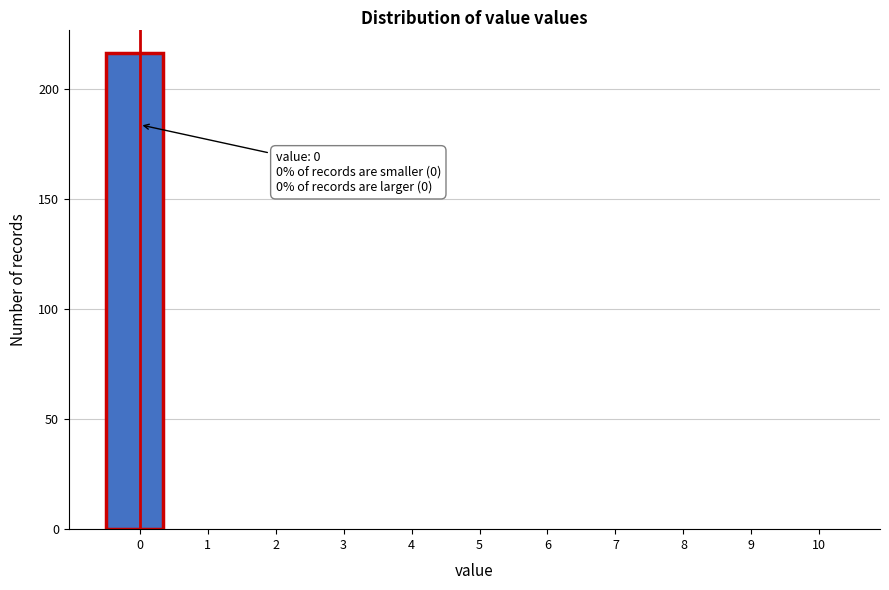

Reading left to right, what are all the values shown in this chart?

0=216	1=0	2=0	3=0	4=0	5=0	6=0	7=0	8=0	9=0	10=0